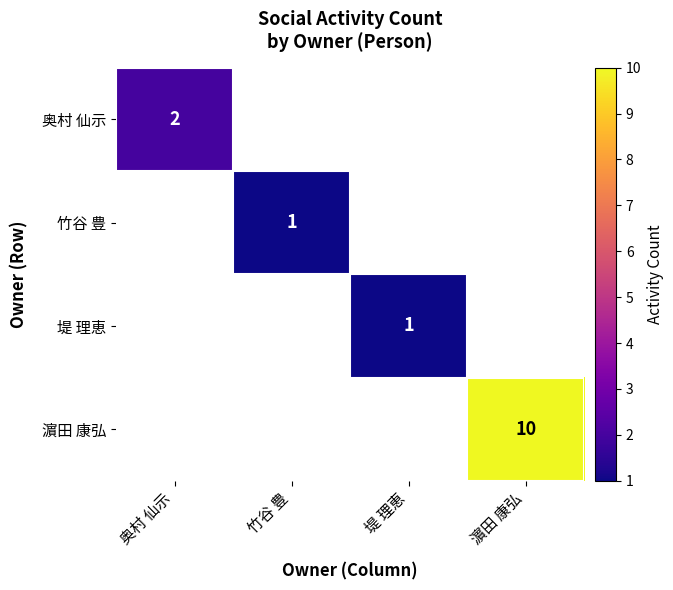

True or false: 奥村 仙示 has a value of 0.6 at 奥村 仙示.

False